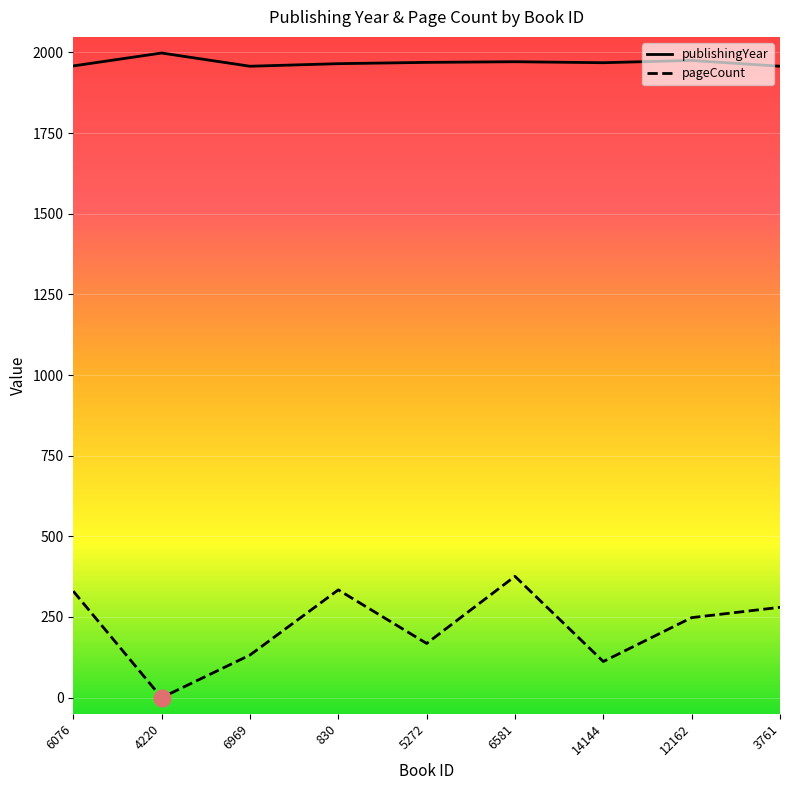

How many lines are shown in the chart?

2